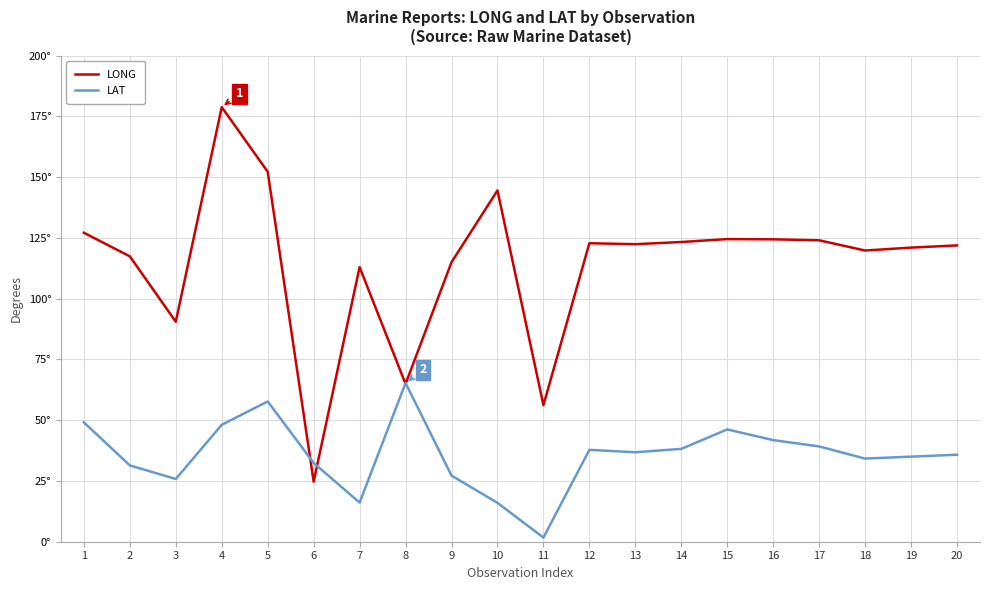

What are all the series names shown in the legend?

LONG, LAT